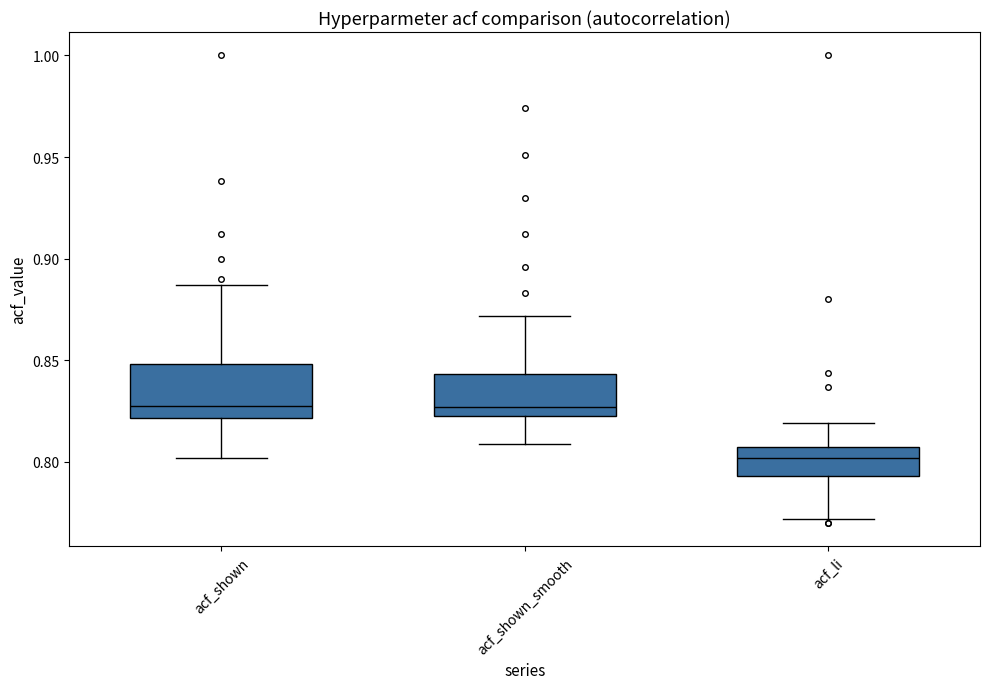

Reading left to right, read every box against the y-axis: the position of its median line, the range the box covers, and the ends of its whiskers. The values are not printed on the chart, so give them approximately, as read against the axis.

acf_shown: median 0.830, box 0.820 to 0.850, whiskers 0.800 to 0.885
acf_shown_smooth: median 0.825 (just above the box's lower edge), box 0.825 to 0.845, whiskers 0.810 to 0.870
acf_li: median 0.800, box 0.795 to 0.805, whiskers 0.770 to 0.820